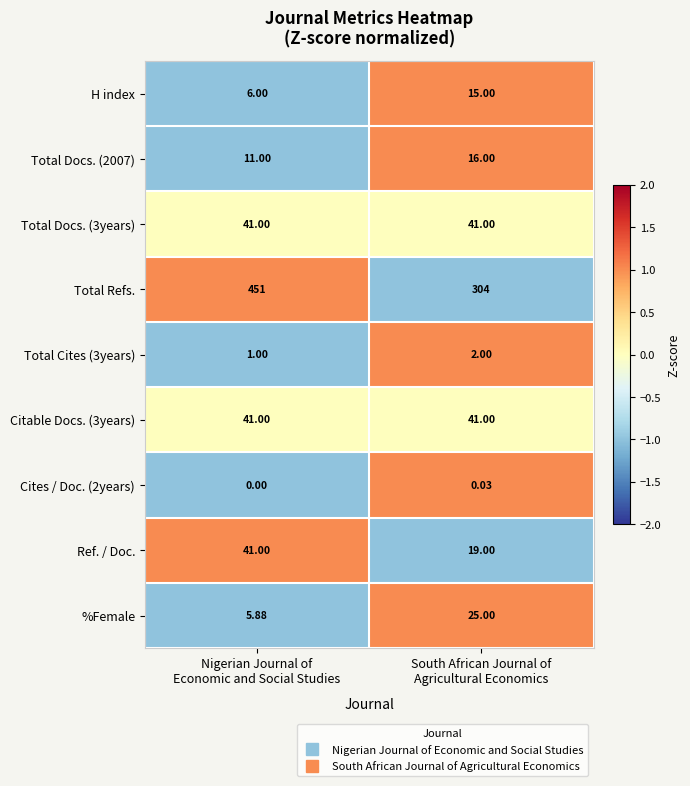

At which category is the sum across all series the highest?

Nigerian Journal of
Economic and Social Studies